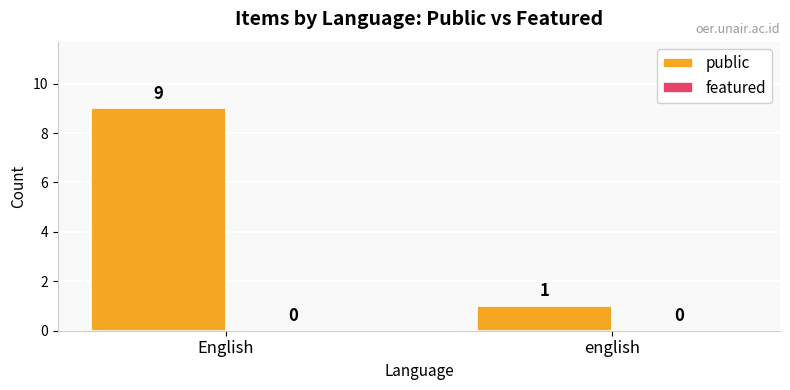

Reading left to right, extract all data points from this chart.

9	1